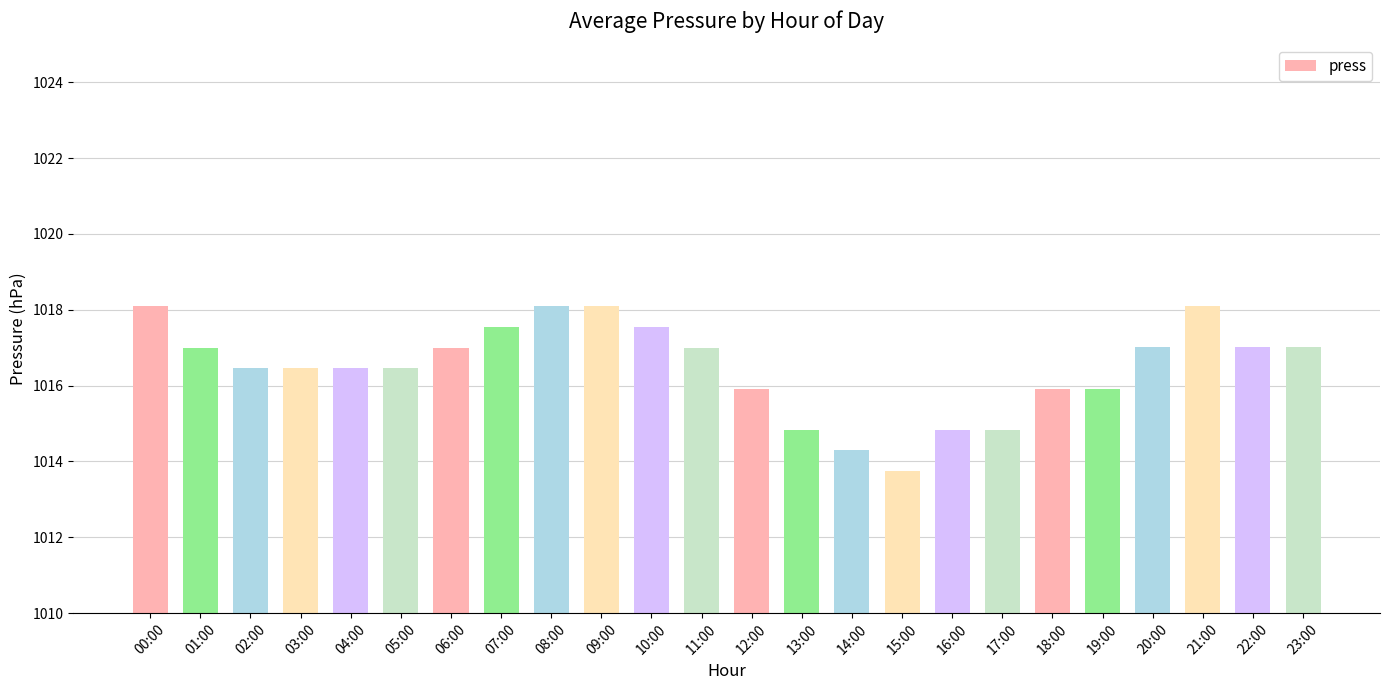

What is the sum of the values at 14:00 and 18:00?

2030.2